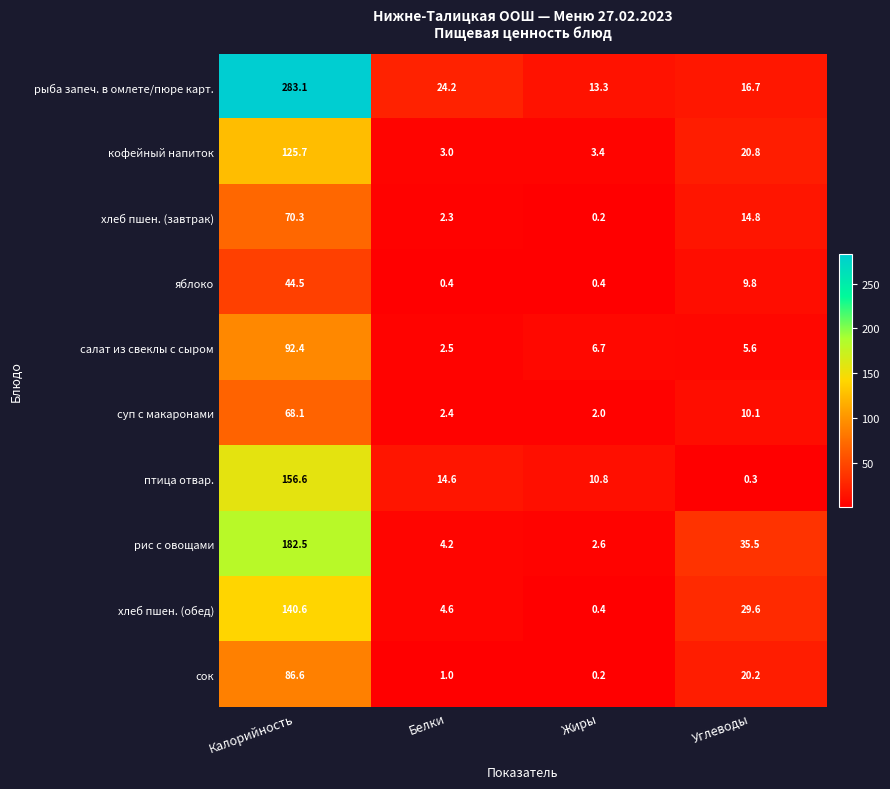

At Калорийность, list the series in order from smallest to largest.

яблоко, суп с макаронами, хлеб пшен. (завтрак), сок, салат из свеклы с сыром, кофейный напиток, хлеб пшен. (обед), птица отвар., рис с овощами, рыба запеч. в омлете/пюре карт.